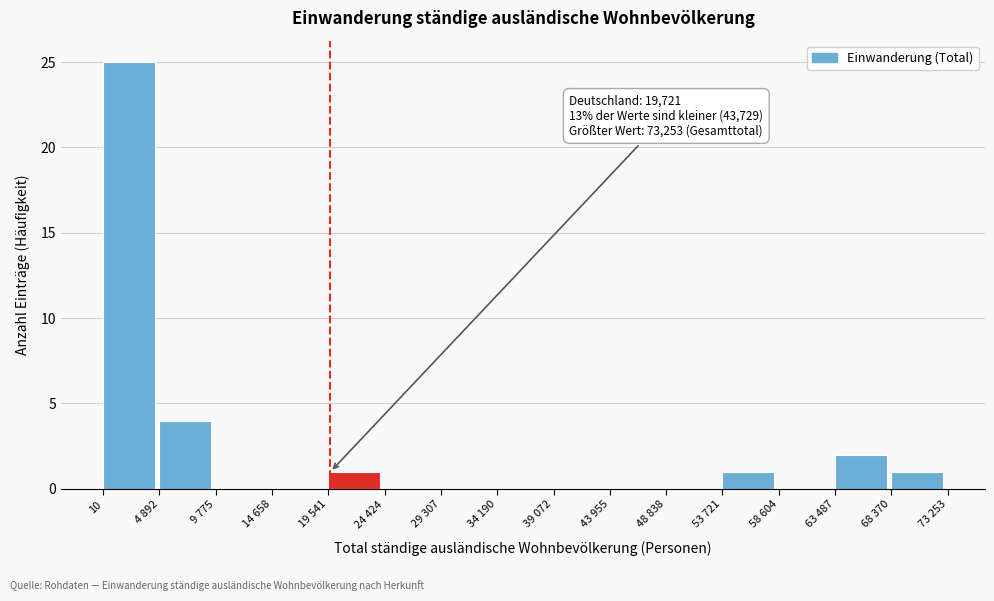

Reading left to right, transcribe all the data shown in this chart.

10=25	4 892=4	9 775=0	14 658=0	19 541=1	24 424=0	29 307=0	34 190=0	39 072=0	43 955=0	48 838=0	53 721=1	58 604=0	63 487=2	68 370=1